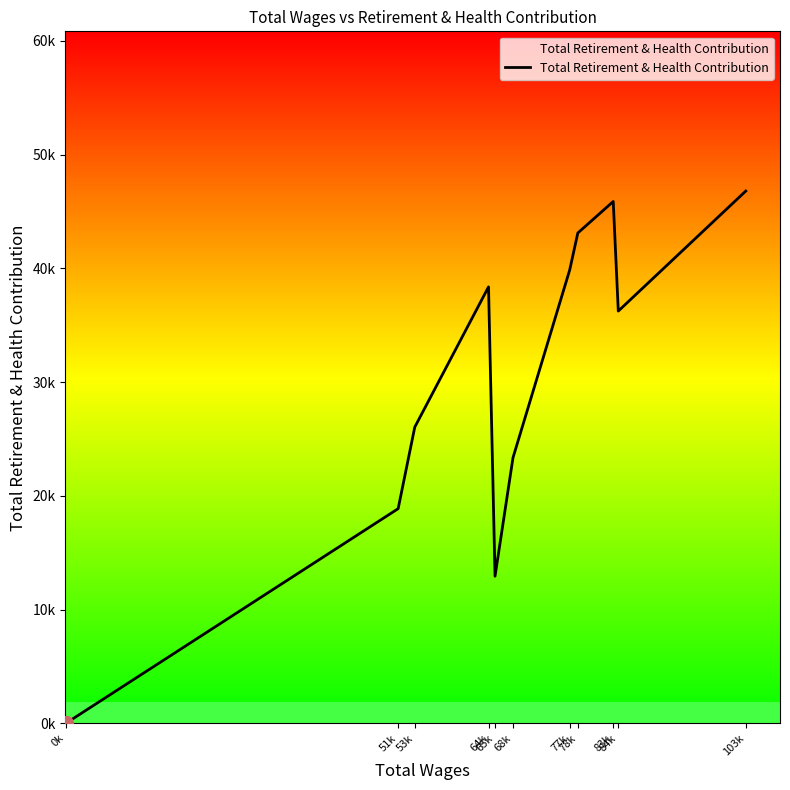

Does the chart have visible grid lines?

No